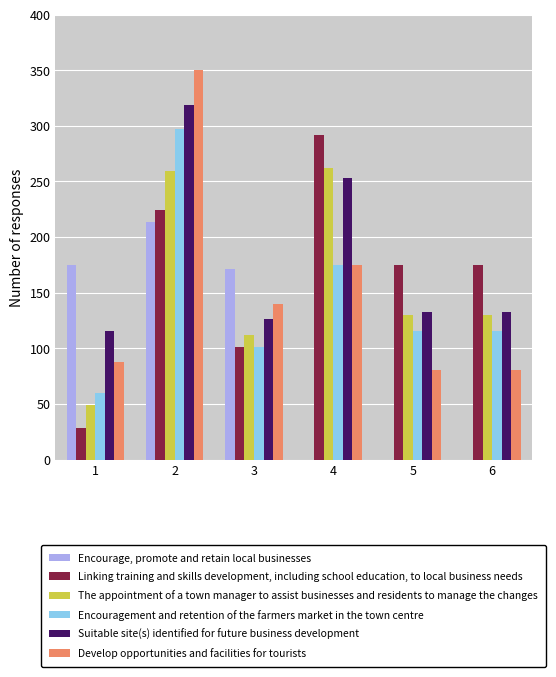

Reading left to right, list all the values displayed in this chart.

Encourage, promote and retain local businesses: 1=175.0	2=213.5	3=171.5	4=0.0	5=0.0	6=0.0
Linking training and skills development, including school education, to local business needs: 1=28.0	2=224.0	3=101.5	4=291.6	5=175.0	6=175.0
The appointment of a town manager to assist businesses and residents to manage the changes: 1=49.0	2=259.0	3=112.0	4=262.5	5=129.5	6=129.5
Encouragement and retention of the farmers market in the town centre: 1=59.5	2=297.5	3=101.5	4=175.0	5=115.5	6=115.5
Suitable site(s) identified for future business development: 1=115.5	2=318.5	3=126.0	4=252.7	5=133.0	6=133.0
Develop opportunities and facilities for tourists: 1=87.5	2=350.0	3=140.0	4=175.0	5=80.5	6=80.5